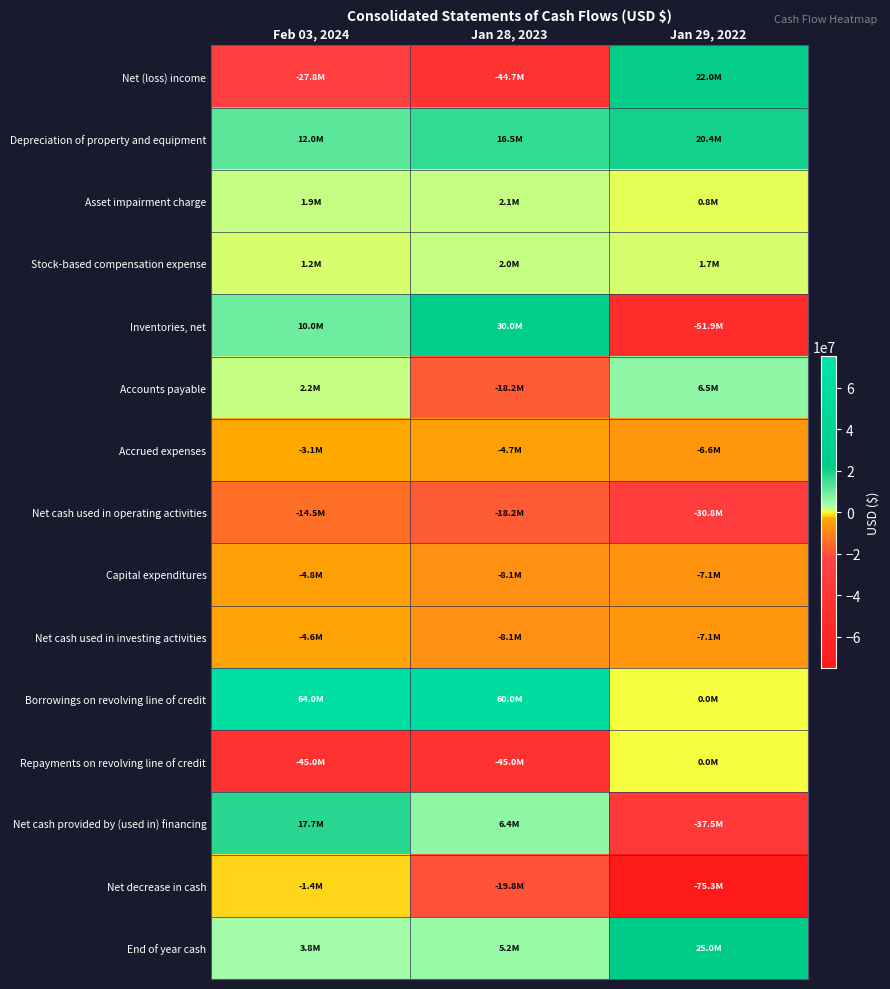

What is the smallest value displayed?

-75334000